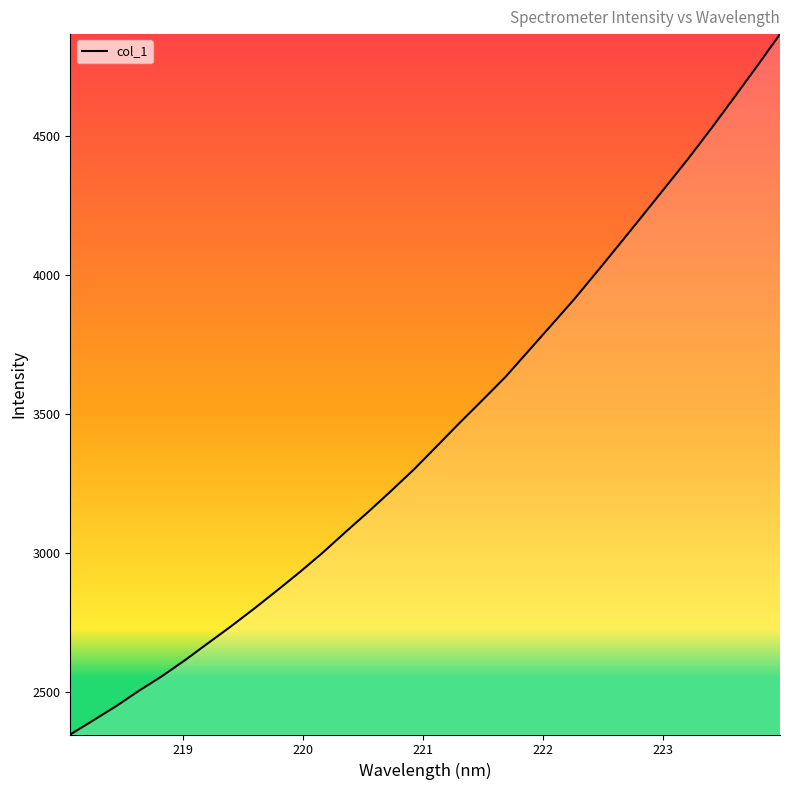

What is the greatest value displayed?

4868.3